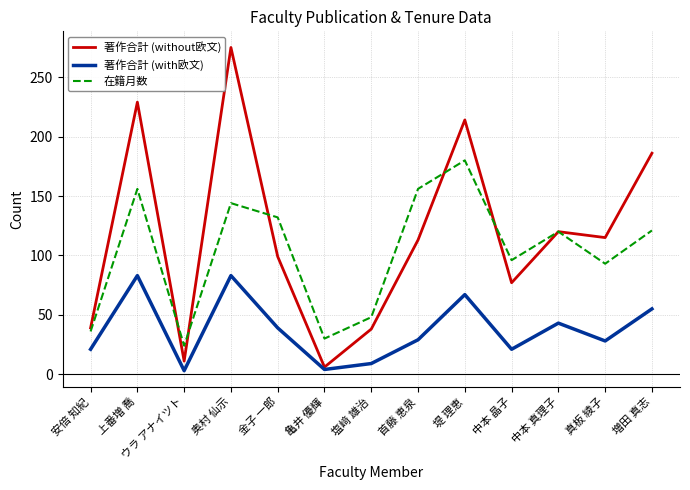

Count the number of categories in the chart.

13